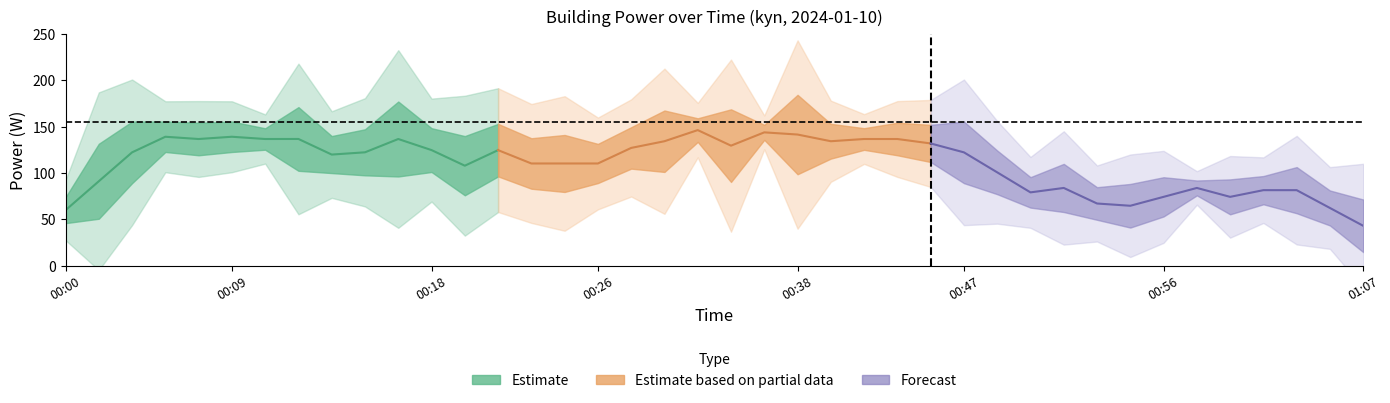

The value of Estimate at 00:09 is 216.5. True or false?

False